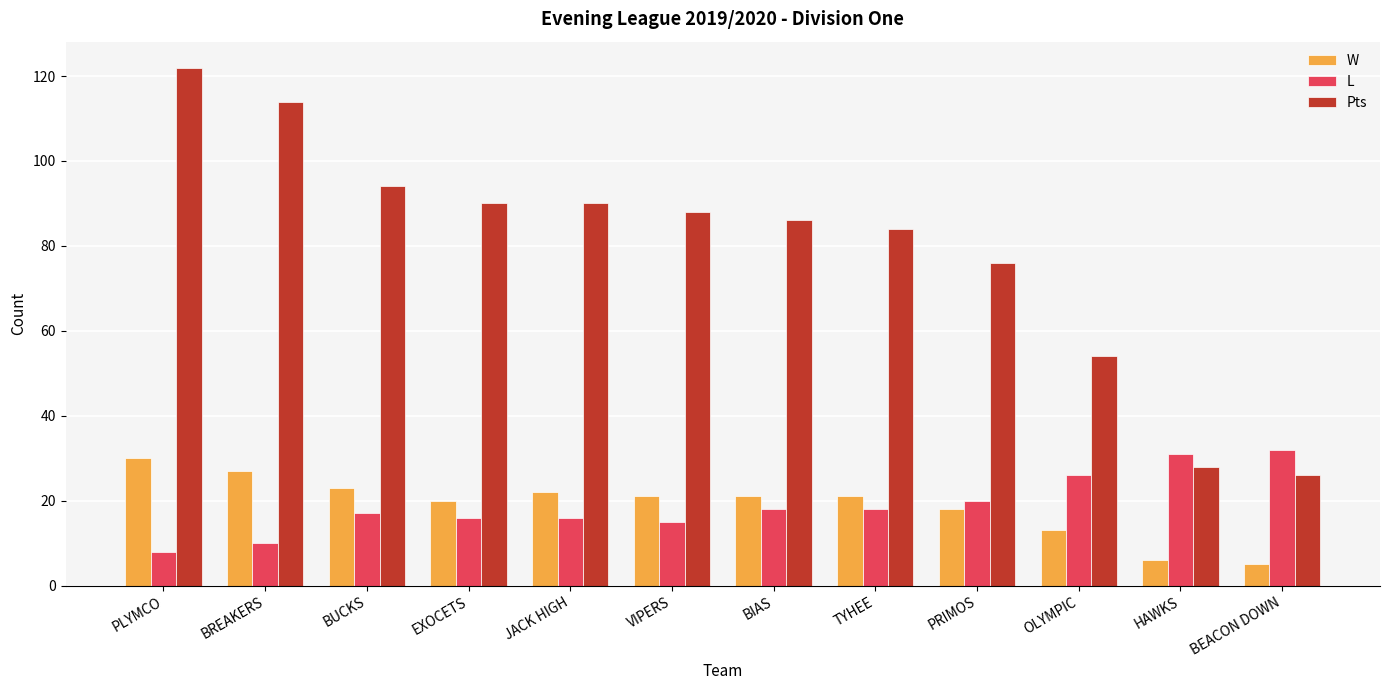

What is the value of the W bar at the 4th from the left?

20